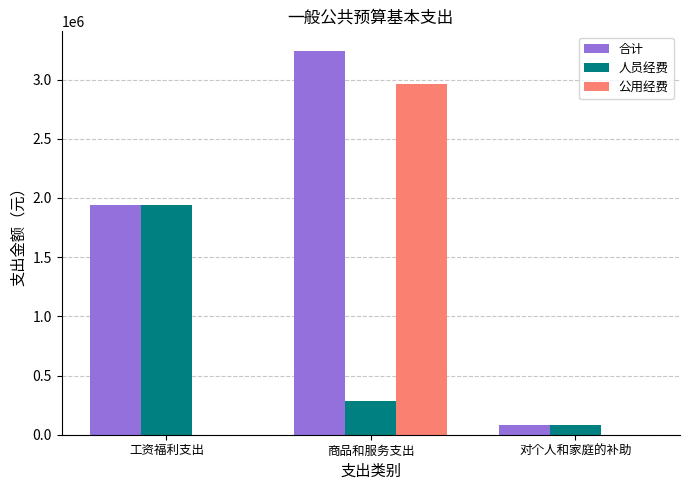

At which category does the chart reach its peak across all series?

商品和服务支出